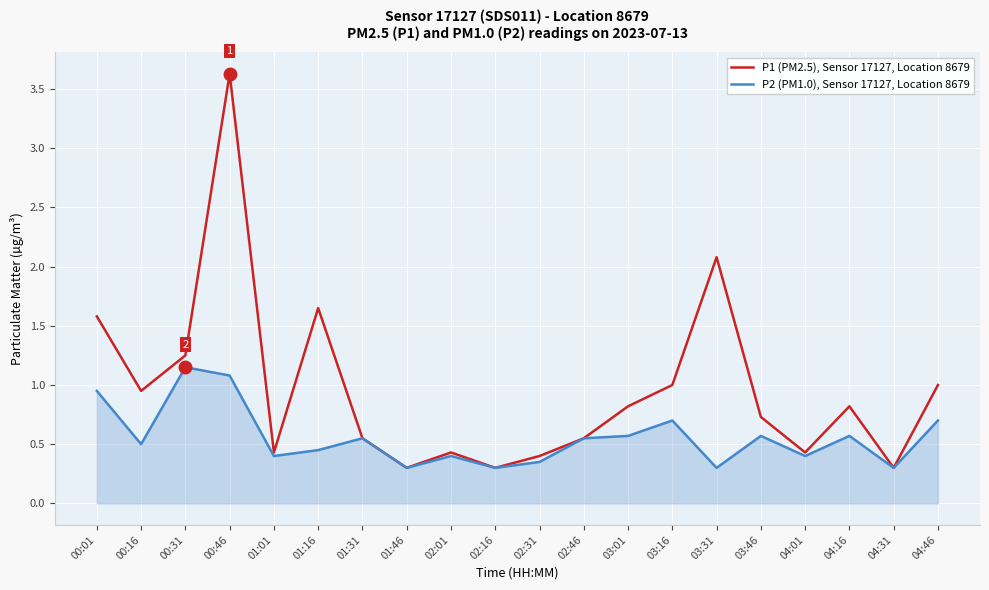

List the series in order of their overall mean, lowest first.

P2 (PM1.0), Sensor 17127, Location 8679, P1 (PM2.5), Sensor 17127, Location 8679